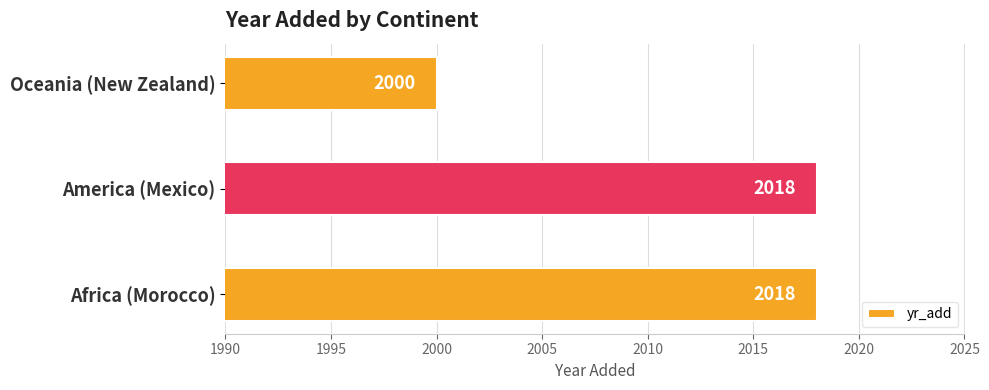

What is the greatest value displayed?

2018